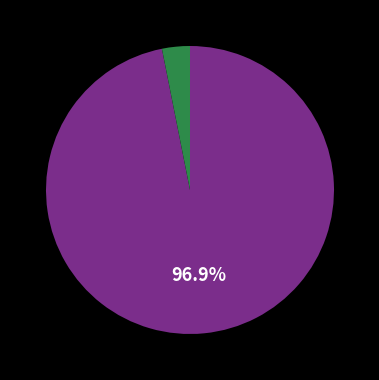

Is there a majority slice in this chart?

Yes